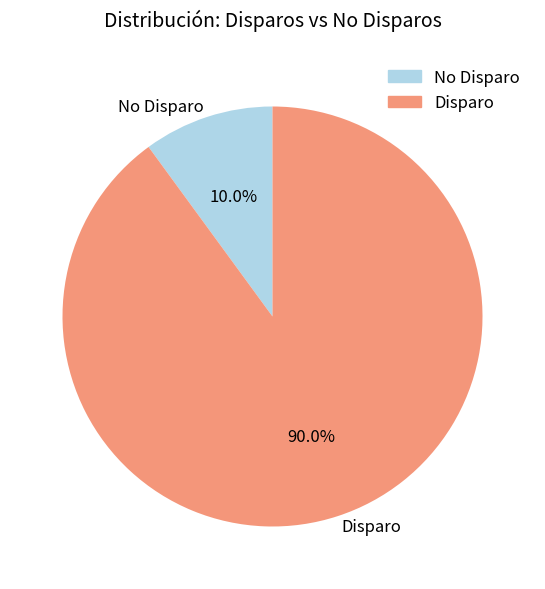

How many segments does this pie chart have?

2